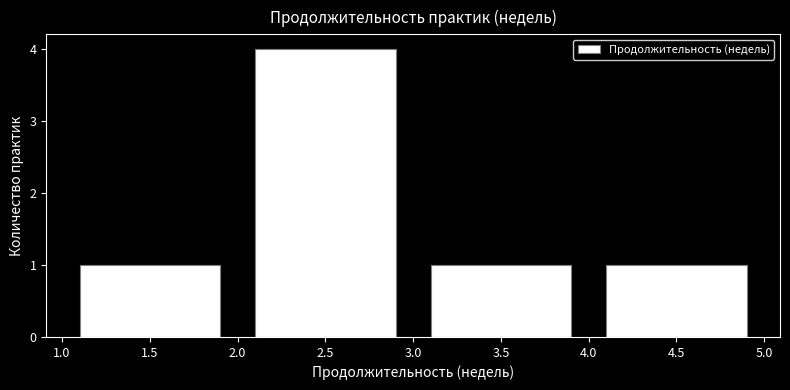

Over which range of the x-axis is the bar tallest?

2.0 to 3.0